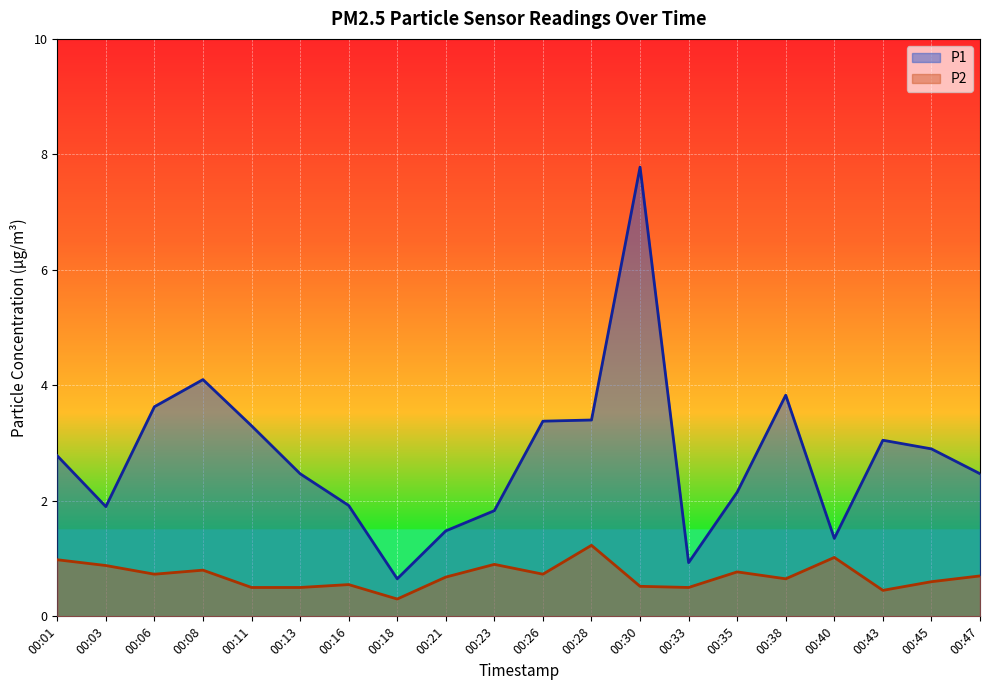

True or false: P2 and P1 intersect in this chart.

False